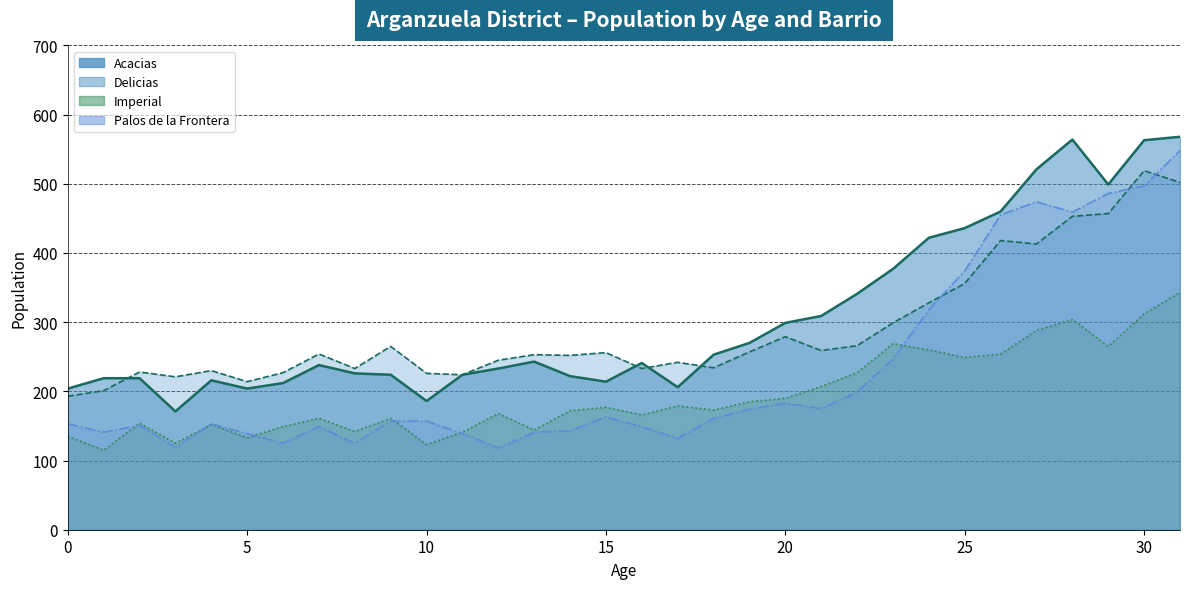

The Delicias line series shows 356 at 25. True or false?

True